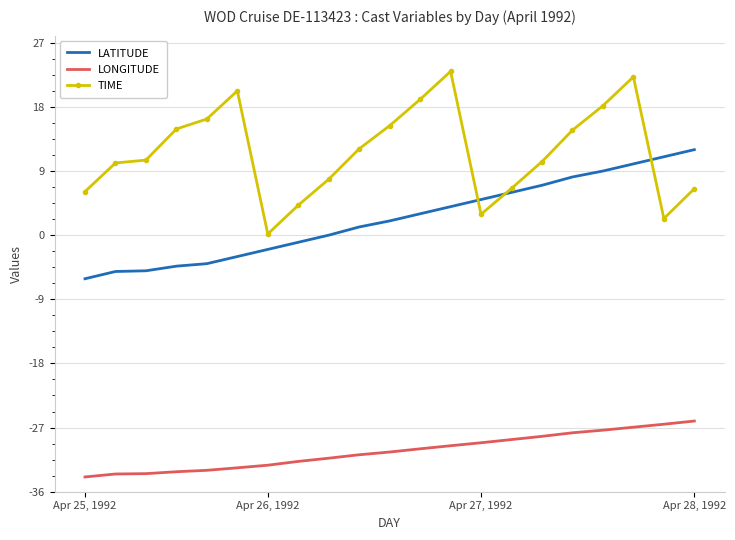

Which series has the largest total across all categories?

TIME